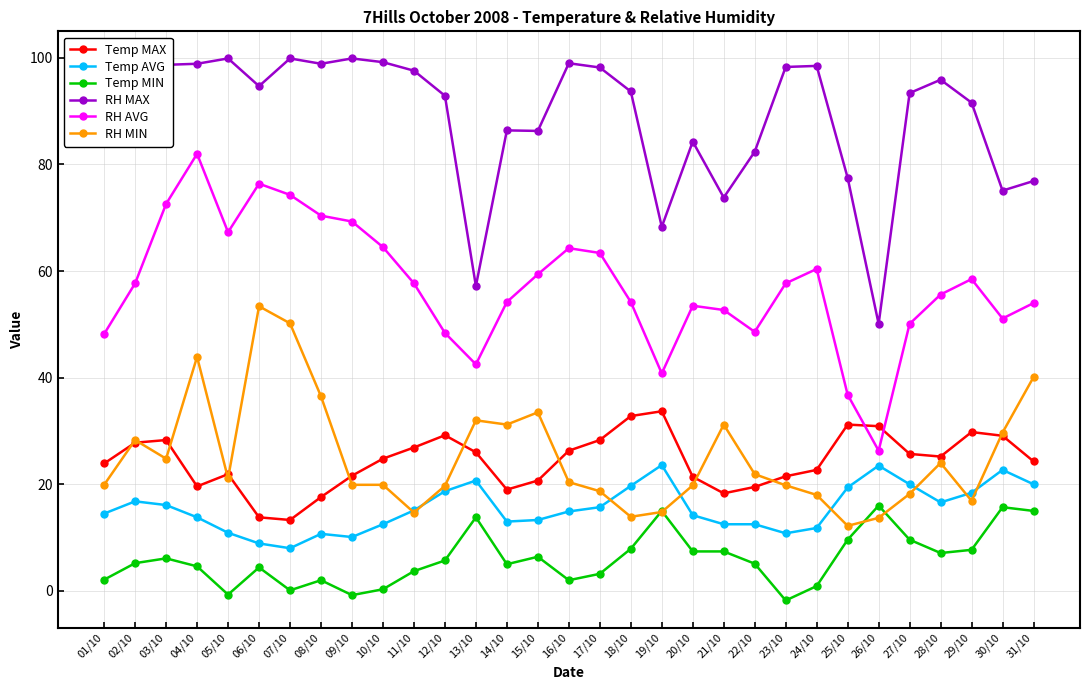

How many data points does each series have?

31